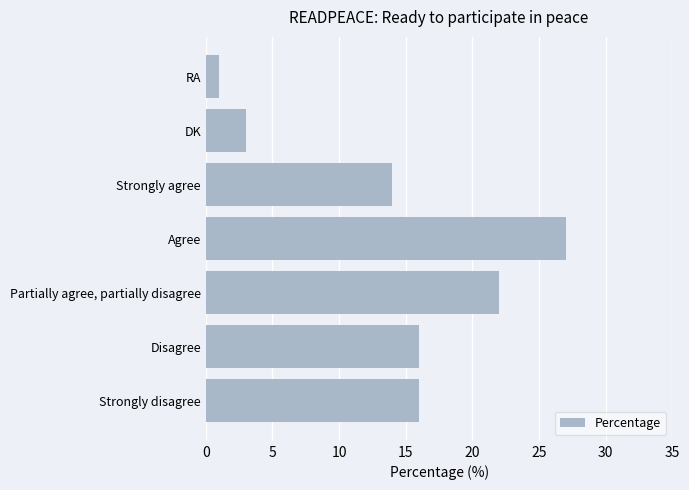

What is the average value?

14